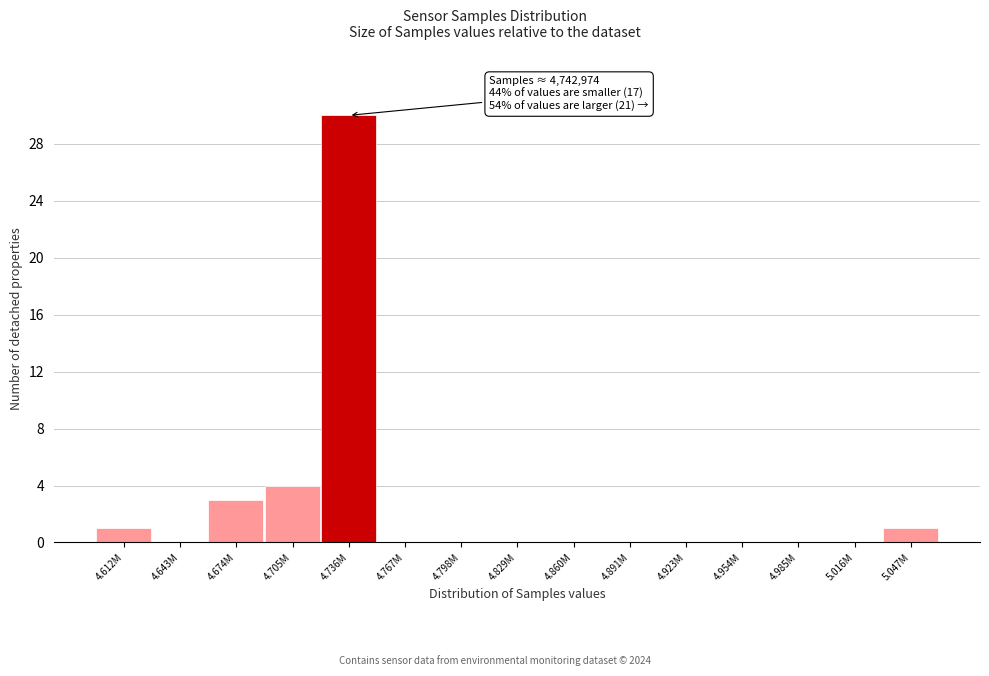

Reading left to right, what are all the values shown in this chart?

4.612M=1	4.643M=0	4.674M=3	4.705M=4	4.736M=30	4.767M=0	4.798M=0	4.829M=0	4.860M=0	4.891M=0	4.923M=0	4.954M=0	4.985M=0	5.016M=0	5.047M=1